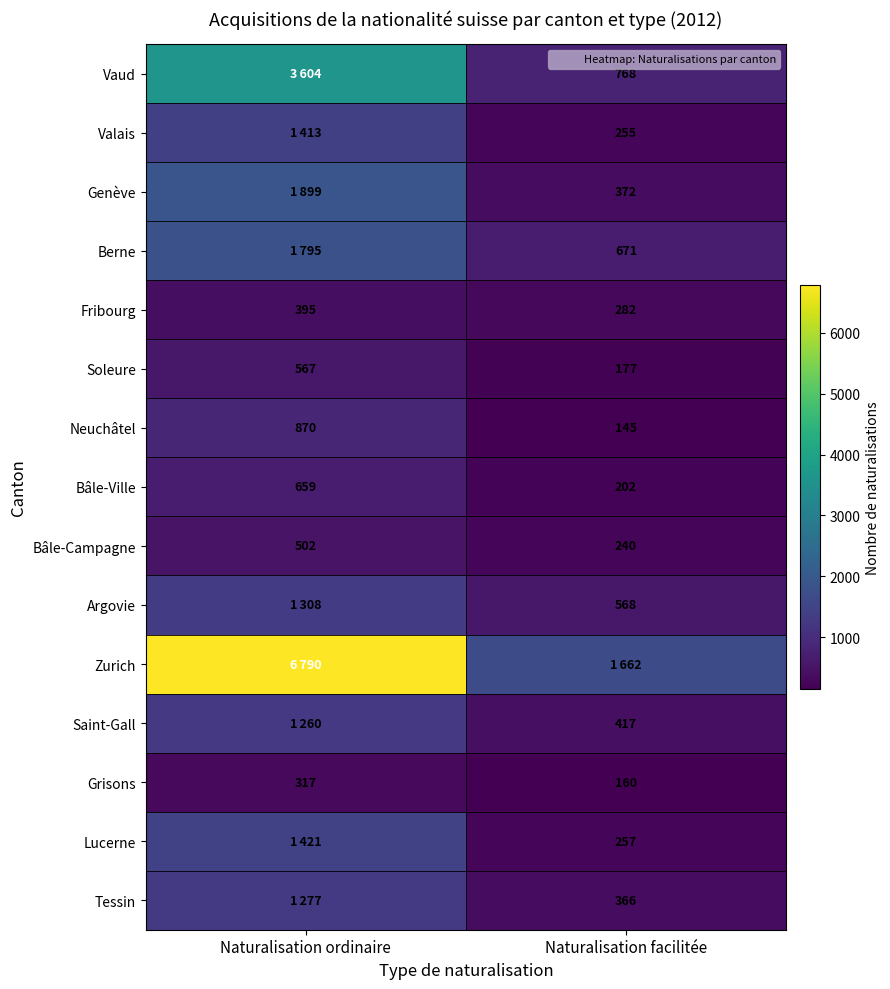

At which label is Vaud closest to 2186?

Naturalisation ordinaire